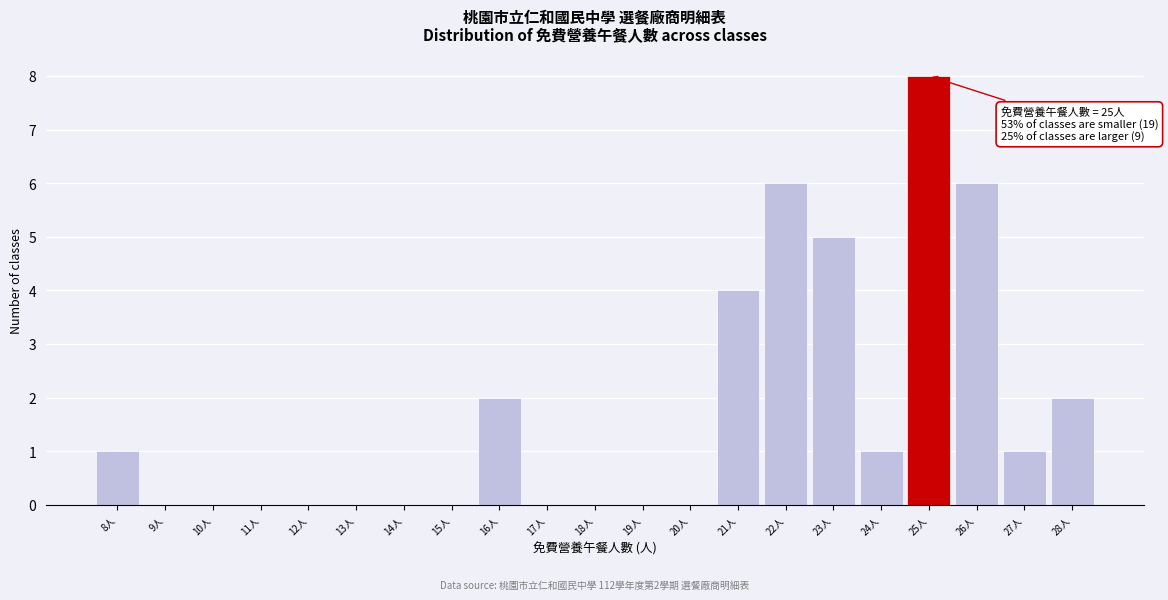

Which range on the x-axis has the tallest bar?

24.5 to 25.5